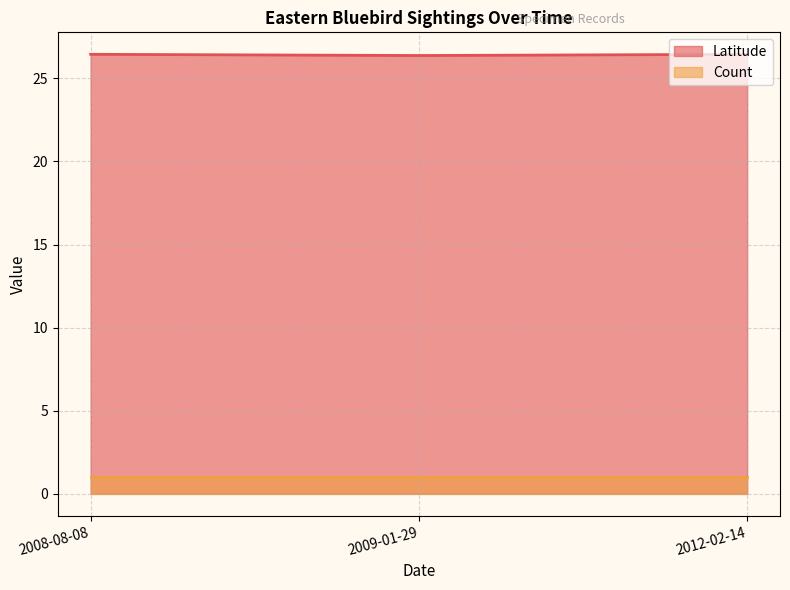

Reading left to right, list all the values displayed in this chart.

Latitude: 2009-01-29=26.4	2008-08-08=26.4	2012-02-14=26.4
Count: 2009-01-29=1.0	2008-08-08=1.0	2012-02-14=1.0